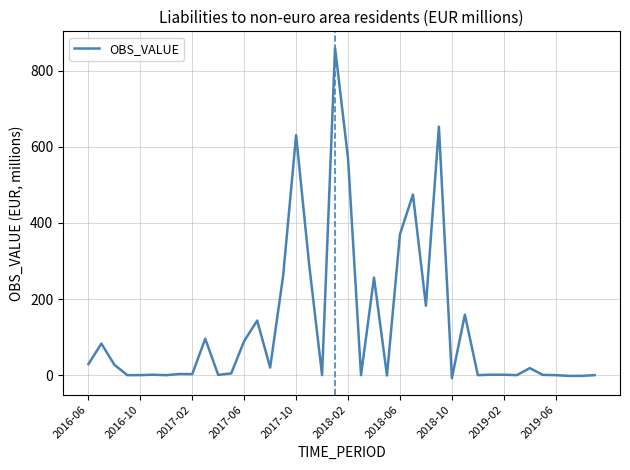

What is the maximum value shown in the chart?

860.0